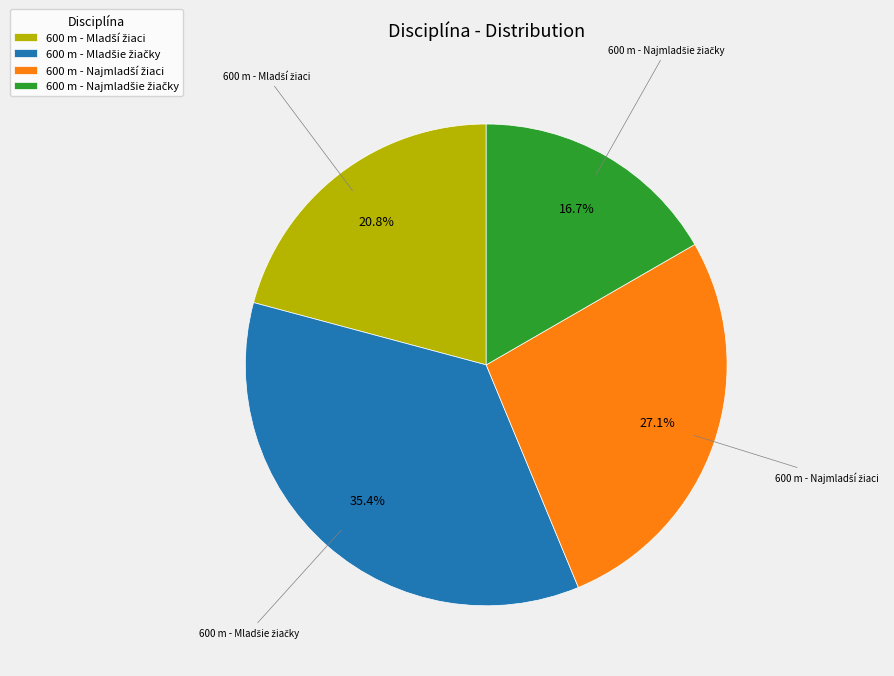

Is there a majority slice in this chart?

No